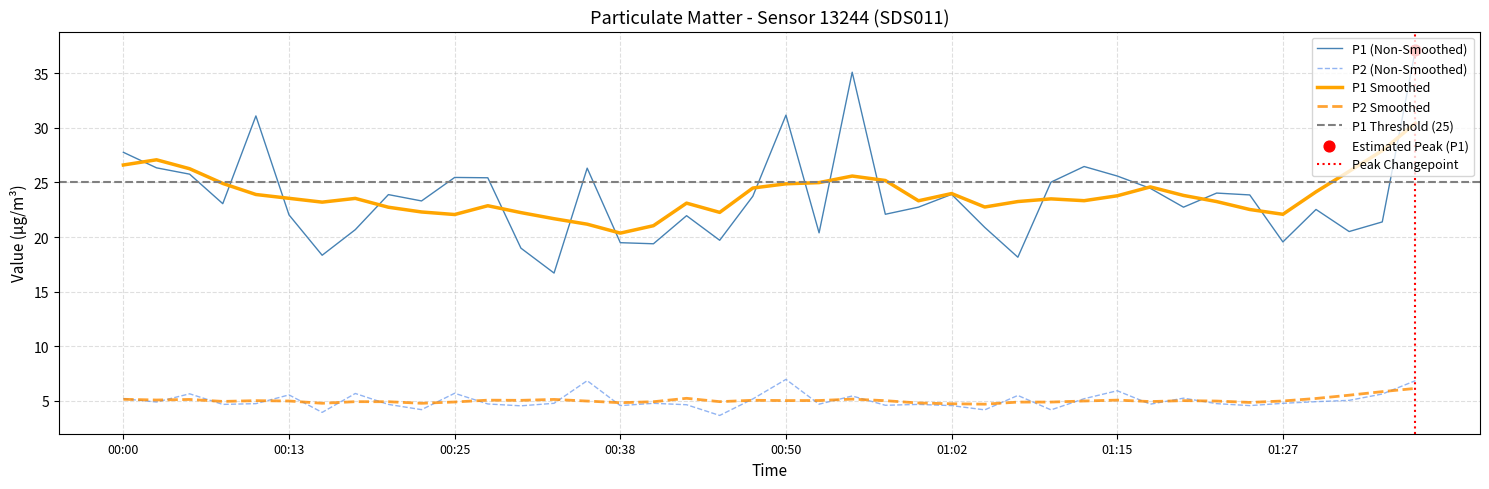

Which series reaches the minimum Y coordinate?

P2